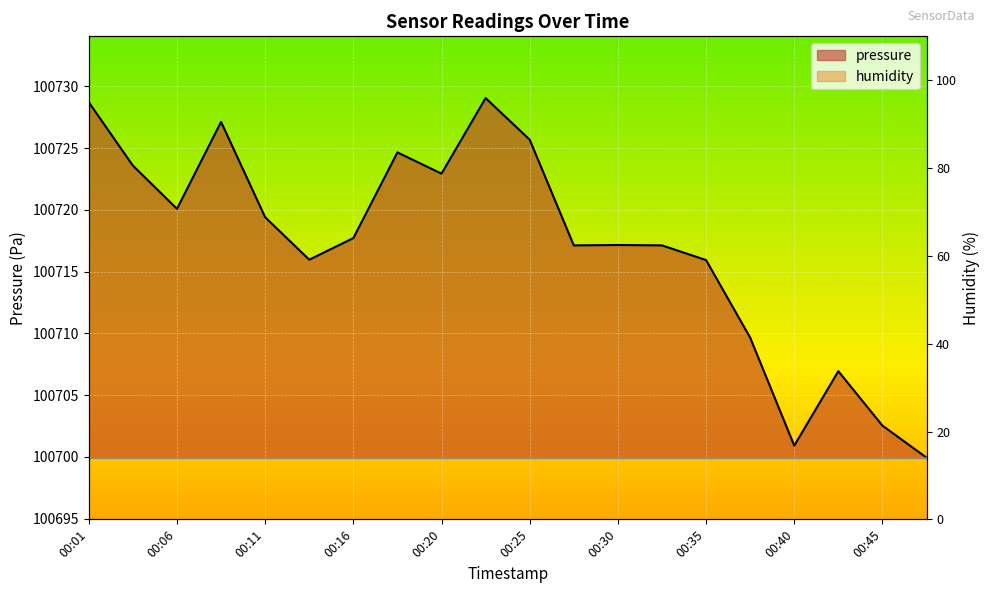

Rank the categories by value from highest to lowest.

00:23, 00:01, 00:08, 00:25, 00:18, 00:03, 00:20, 00:06, 00:11, 00:16, 00:30, 00:28, 00:33, 00:13, 00:35, 00:38, 00:43, 00:45, 00:40, 00:47